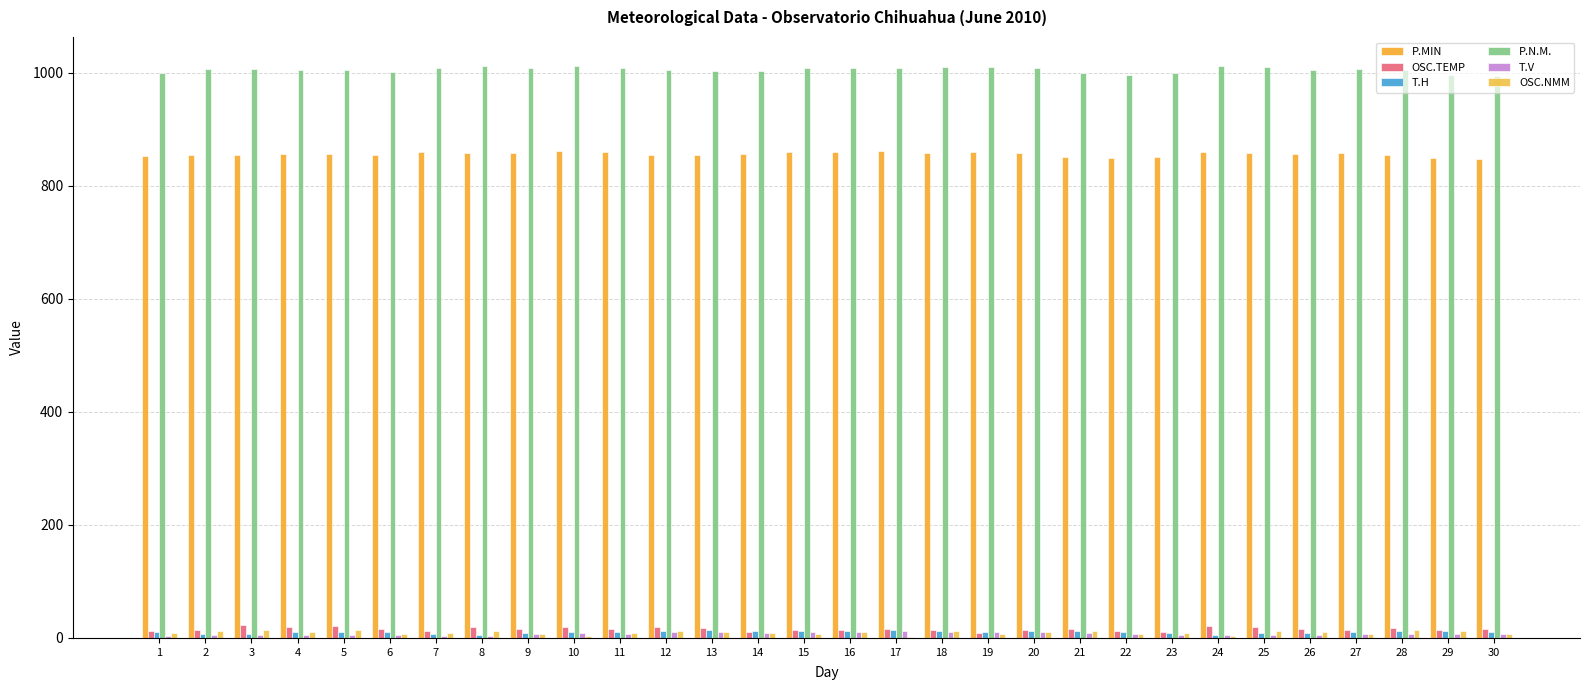

What is the total value across all series at 22?

1880.0